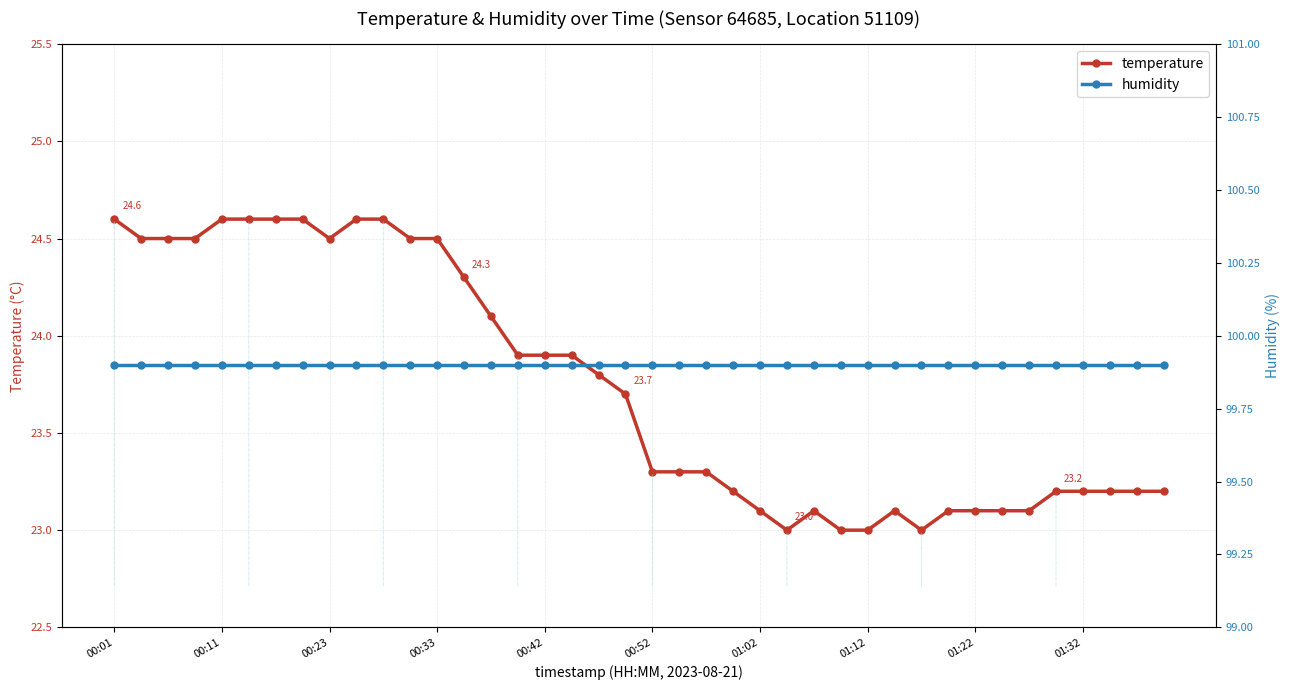

How many distinct data groups are displayed?

2